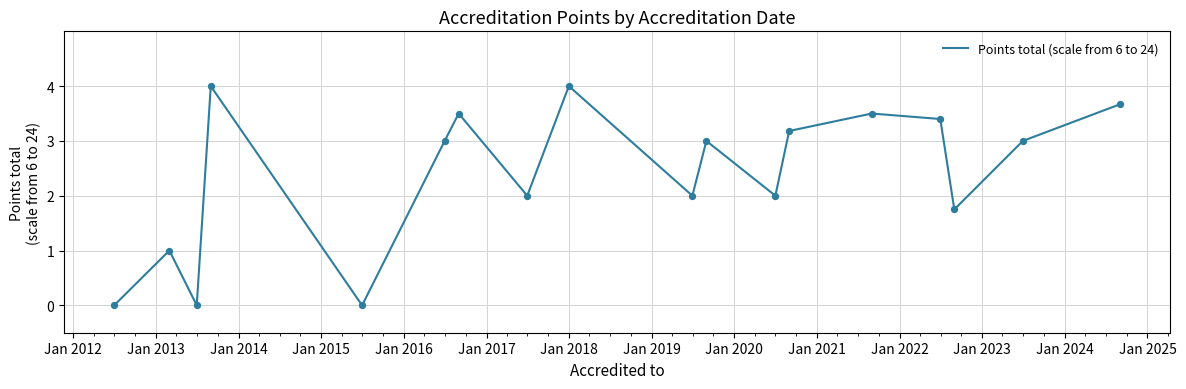

What is the maximum value shown in the chart?

4.0